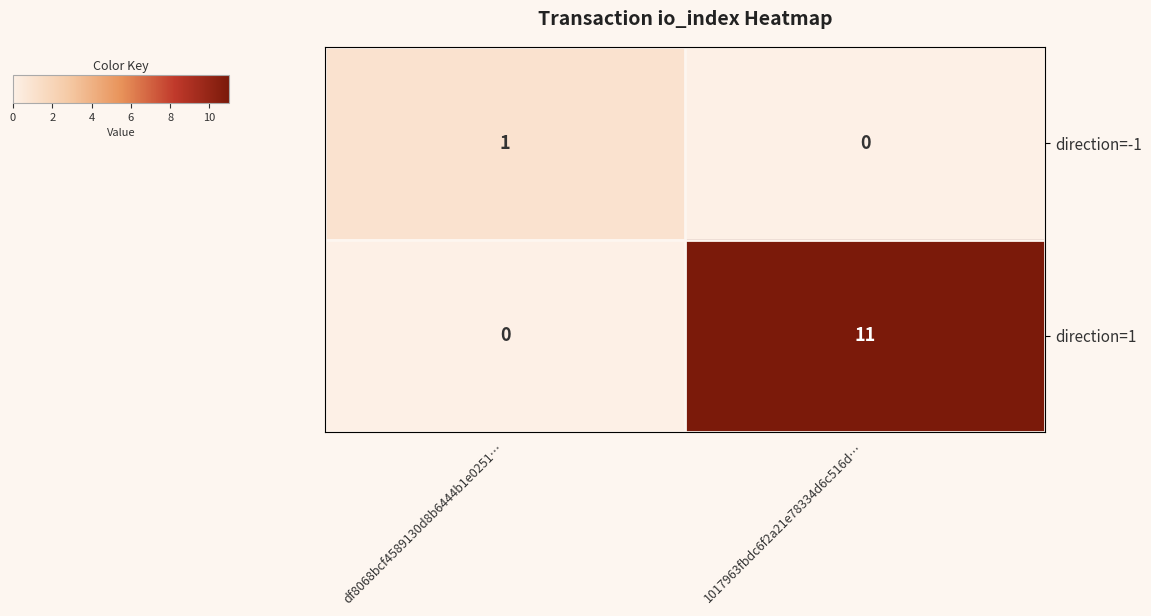

Reading left to right, what are all the values shown in this chart?

direction=-1: df8068bcf4589130d8b6444b1e0251…=1	1017963fbdc6f2a21e78334d6c516d…=0
direction=1: df8068bcf4589130d8b6444b1e0251…=0	1017963fbdc6f2a21e78334d6c516d…=11